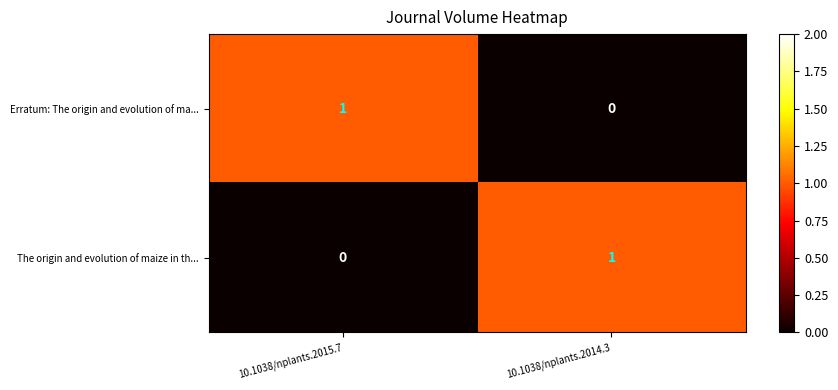

Count the number of categories in the chart.

2